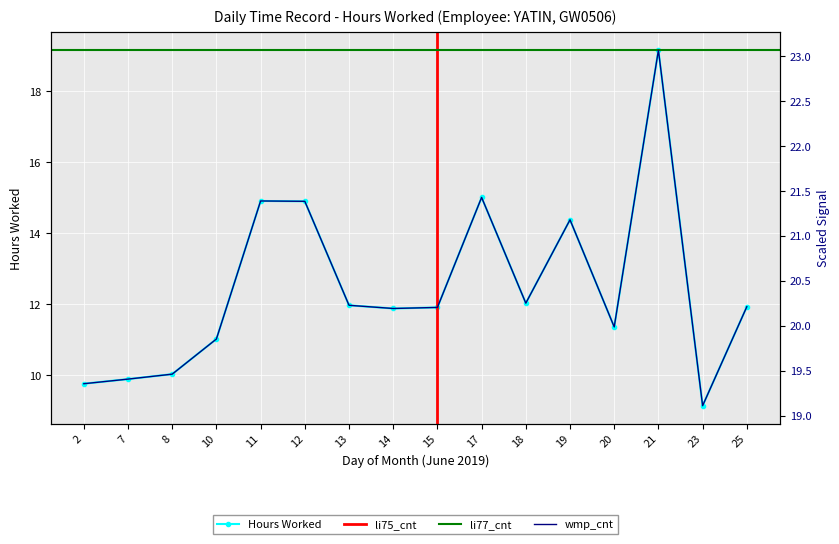

Reading left to right, list all the values displayed in this chart.

9.8	9.9	10.0	11.0	14.9	14.9	12.0	11.9	11.9	15.0	12.0	14.4	11.4	19.2	9.1	11.9